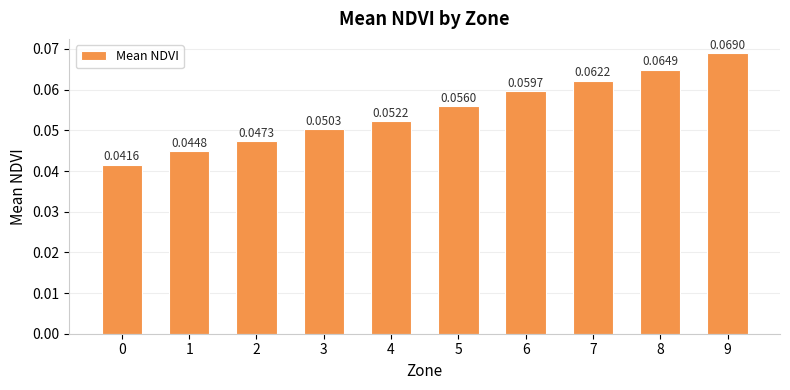

Count the values in the range 0 to 1.

10